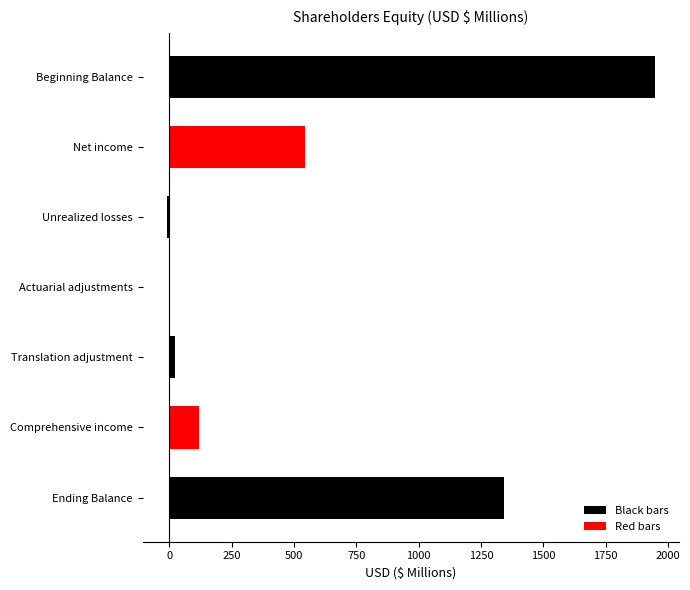

Approximately how many times larger is the value at Net income compared to Beginning Balance?

0.3